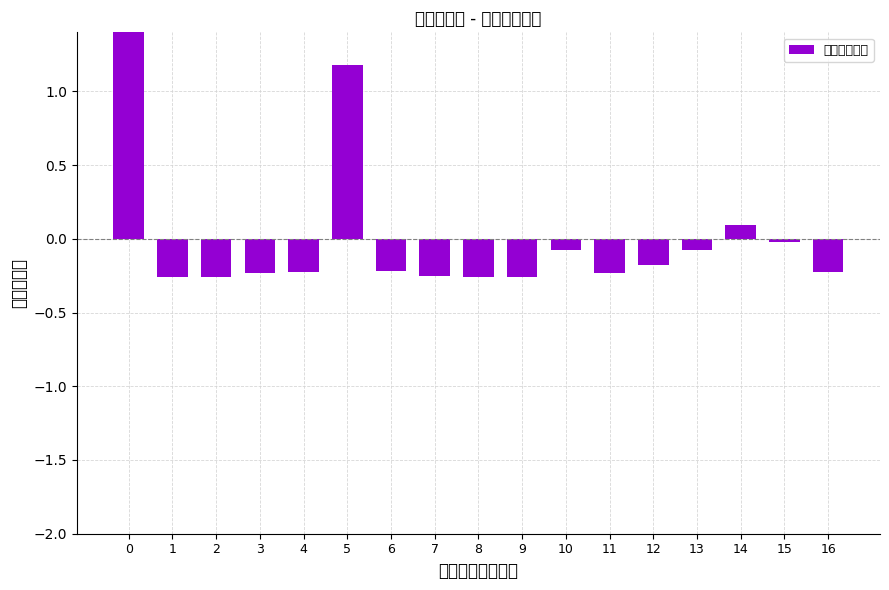

What is the value of the 14th bar from the left?

-0.1